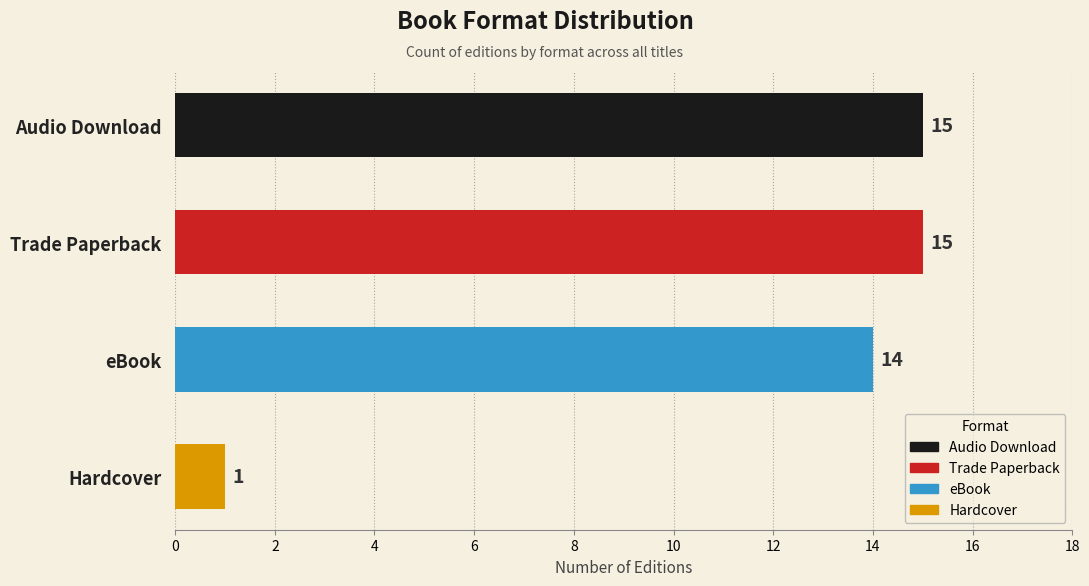

Reading top to bottom, list all the values displayed in this chart.

15	15	14	1